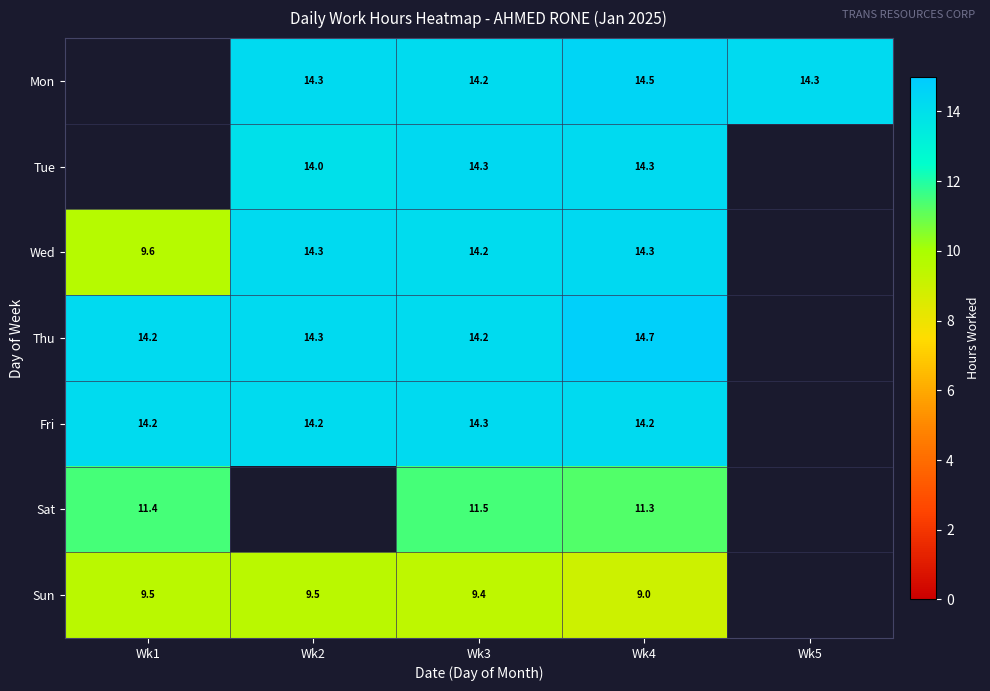

Is it true that Tue equals 14.0 at Wk2?

True